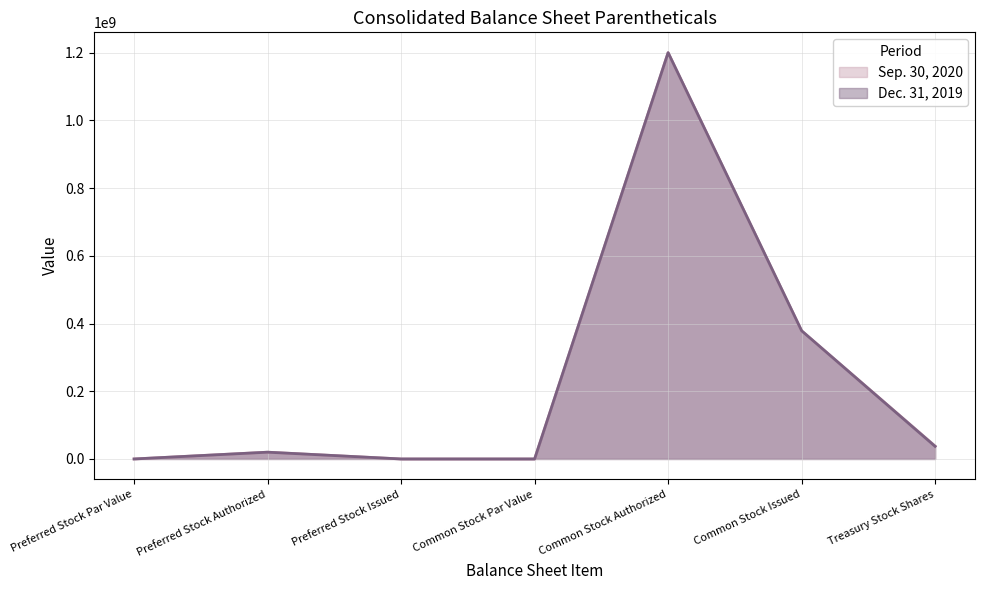

List the labels in order of Dec. 31, 2019 value, largest first.

Common Stock Authorized, Common Stock Issued, Treasury Stock Shares, Preferred Stock Authorized, Common Stock Par Value, Preferred Stock Par Value, Preferred Stock Issued